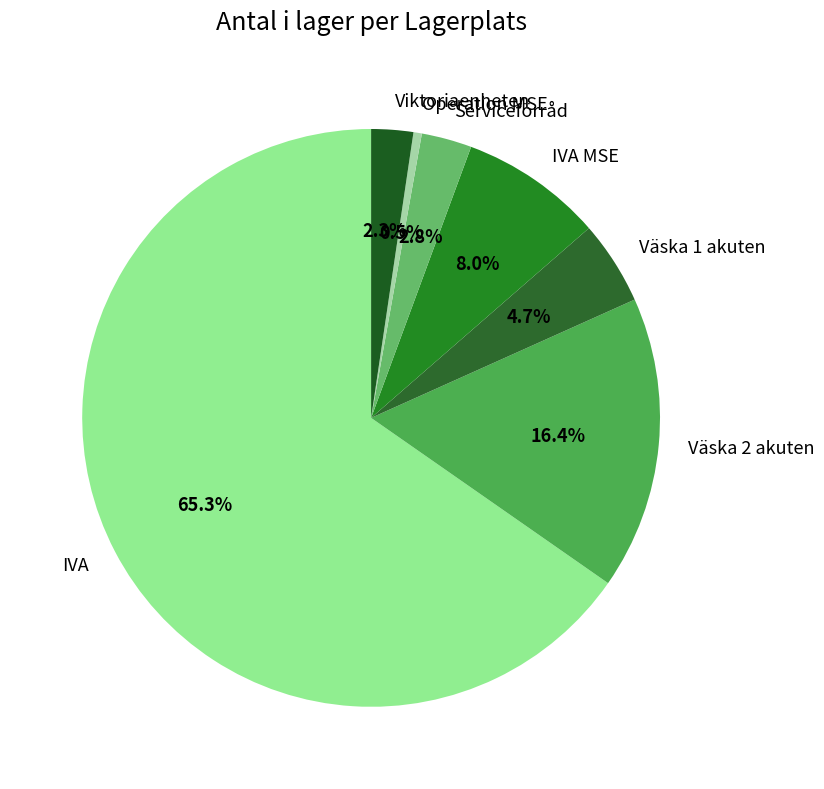

The IVA MSE slice represents 8% of the pie. True or false?

True